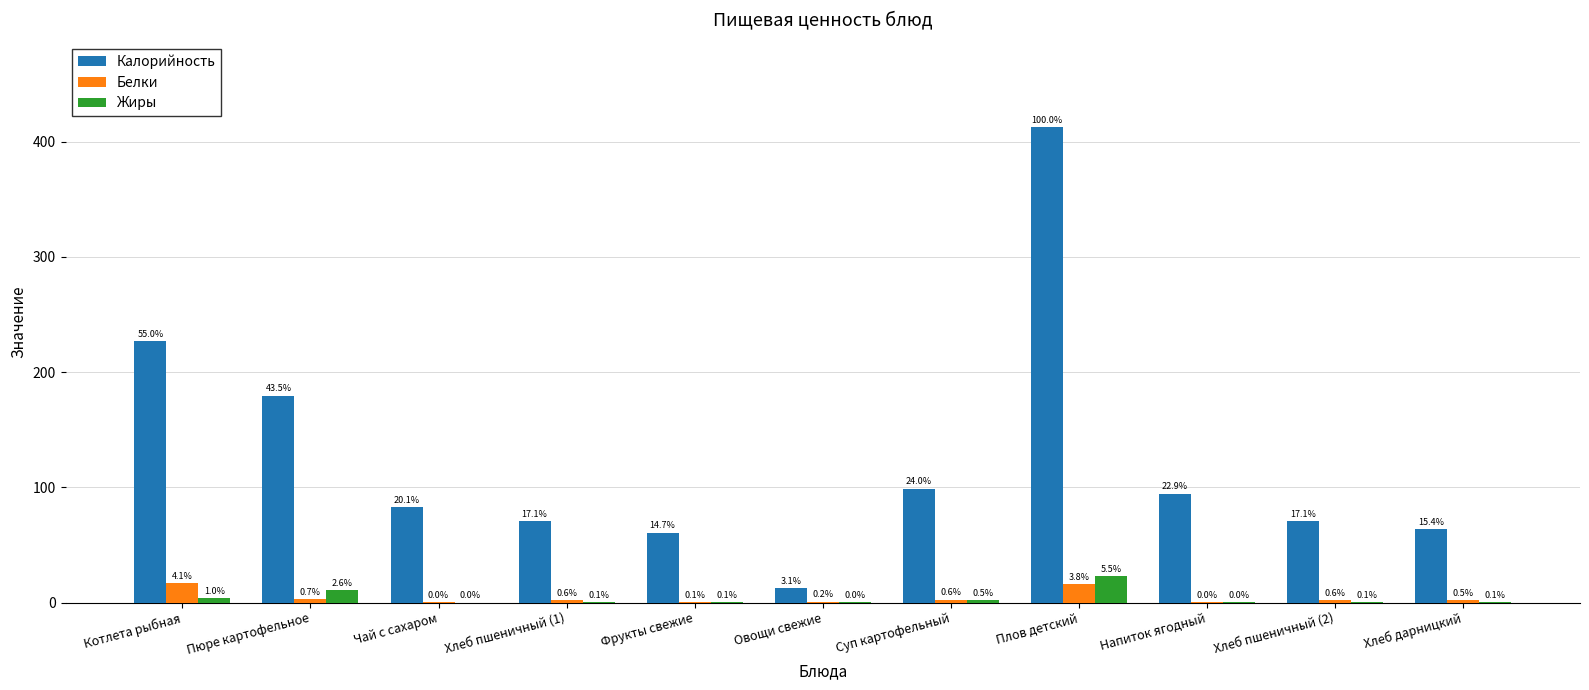

What is the spread (max minus min) of values at Суп картофельный?

96.8